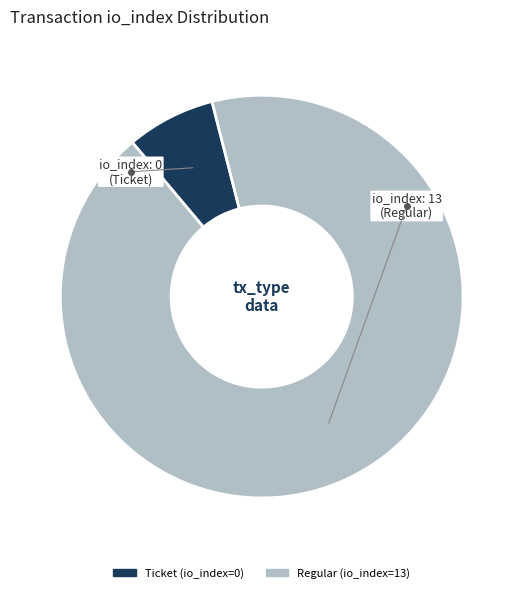

Does Ticket (io_index=0) represent more than half of the total?

No